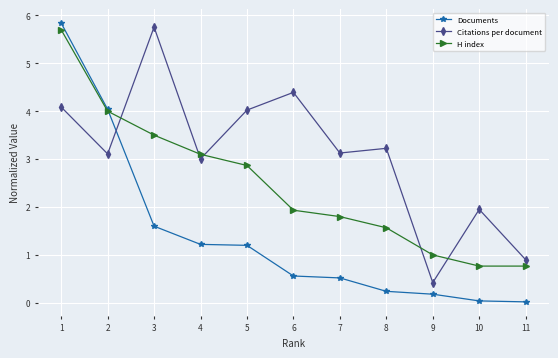

The Citations per document series shows 4.0 at 5. True or false?

True